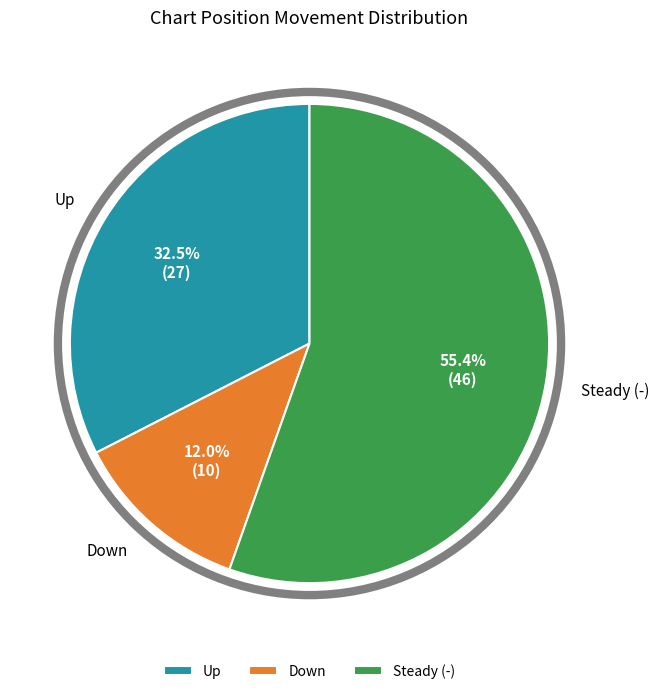

Between Down and Up, which is larger?

Up